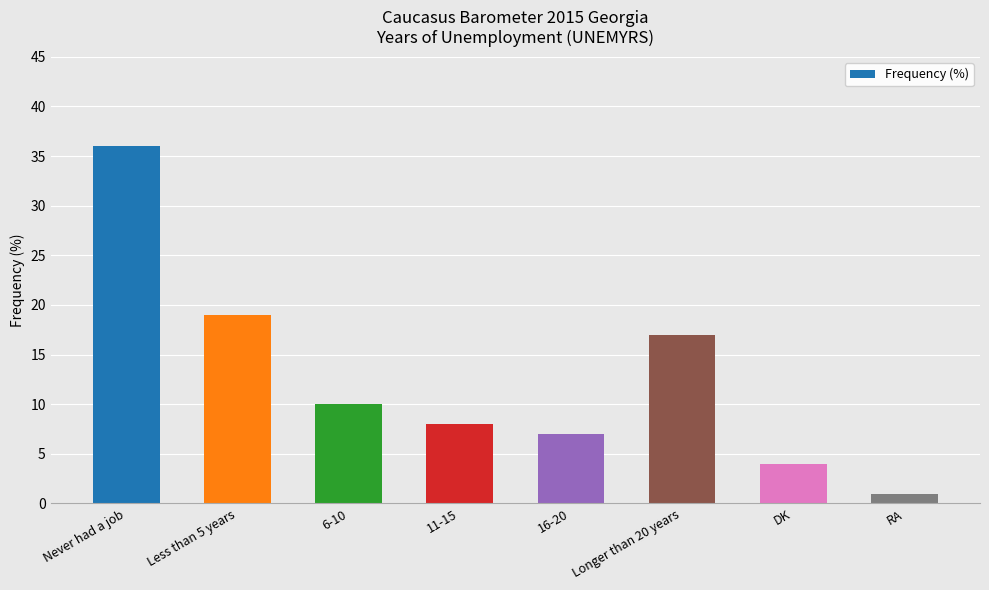

What is the approximate value at 16-20?

7